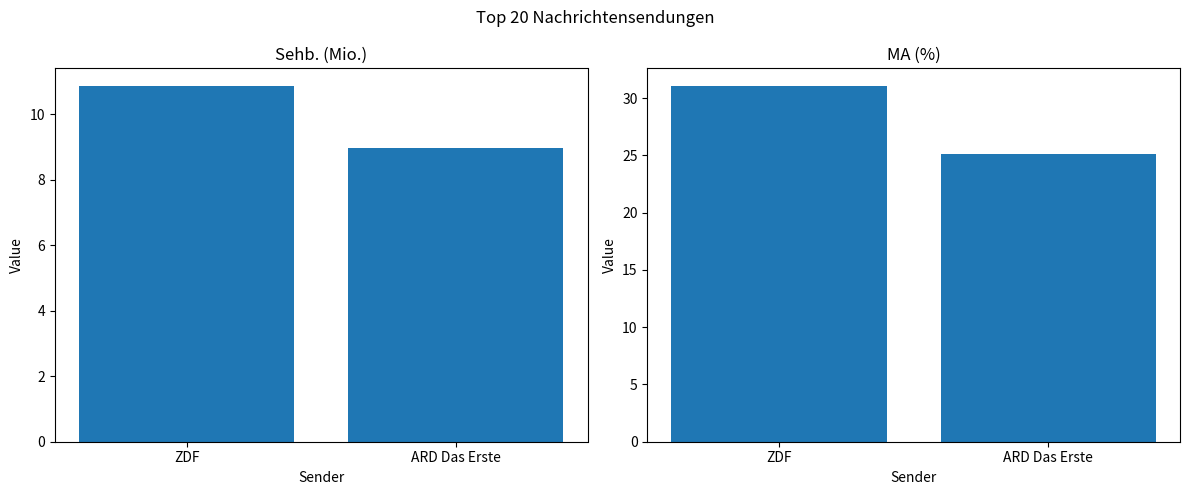

Which category has the highest value in the Sehb. (Mio.) series?

ZDF